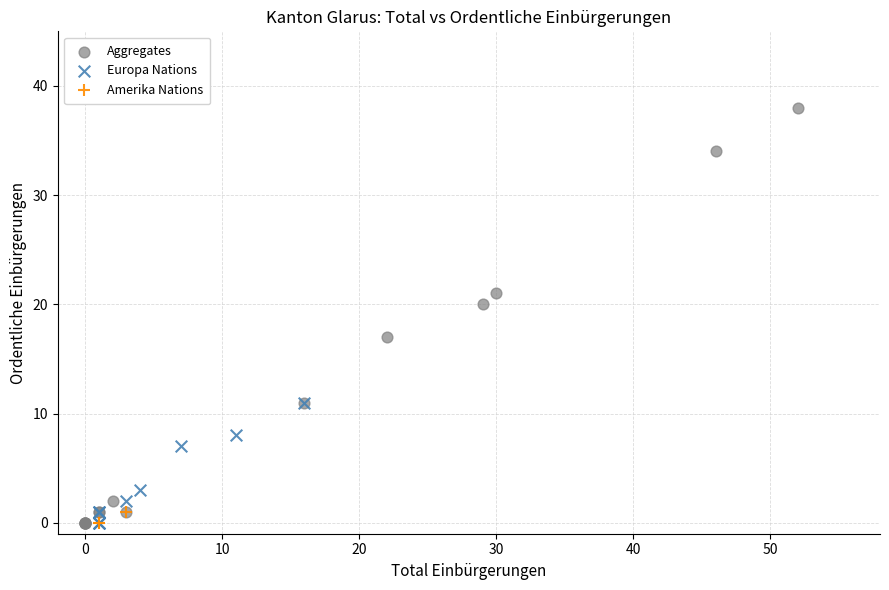

Which series has the widest spread of Y values?

Aggregates